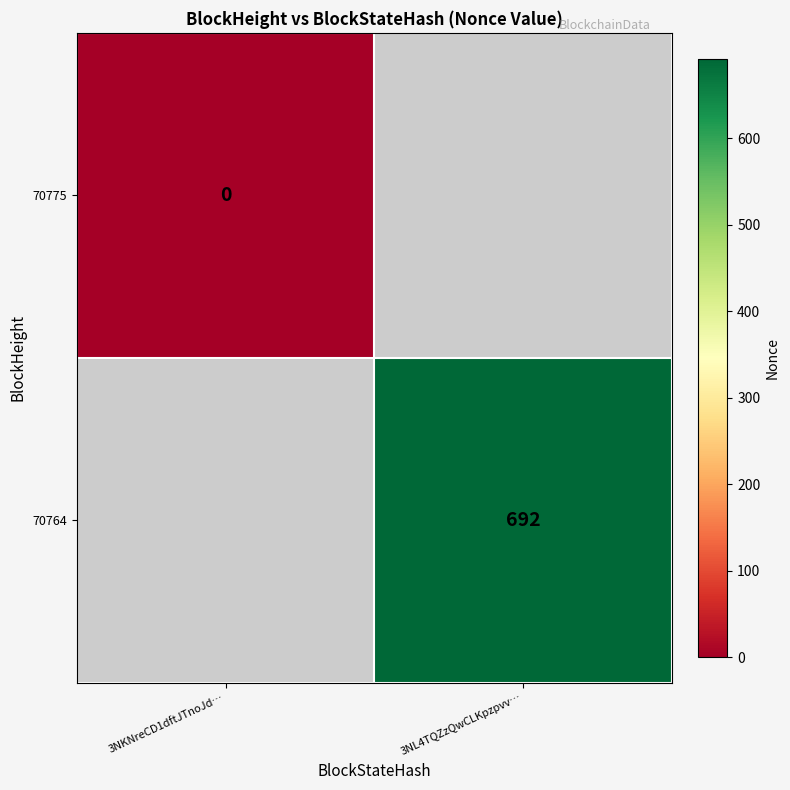

The value of 70764 at 3NL4TQZzQwCLKpzpvv… is 692. True or false?

True